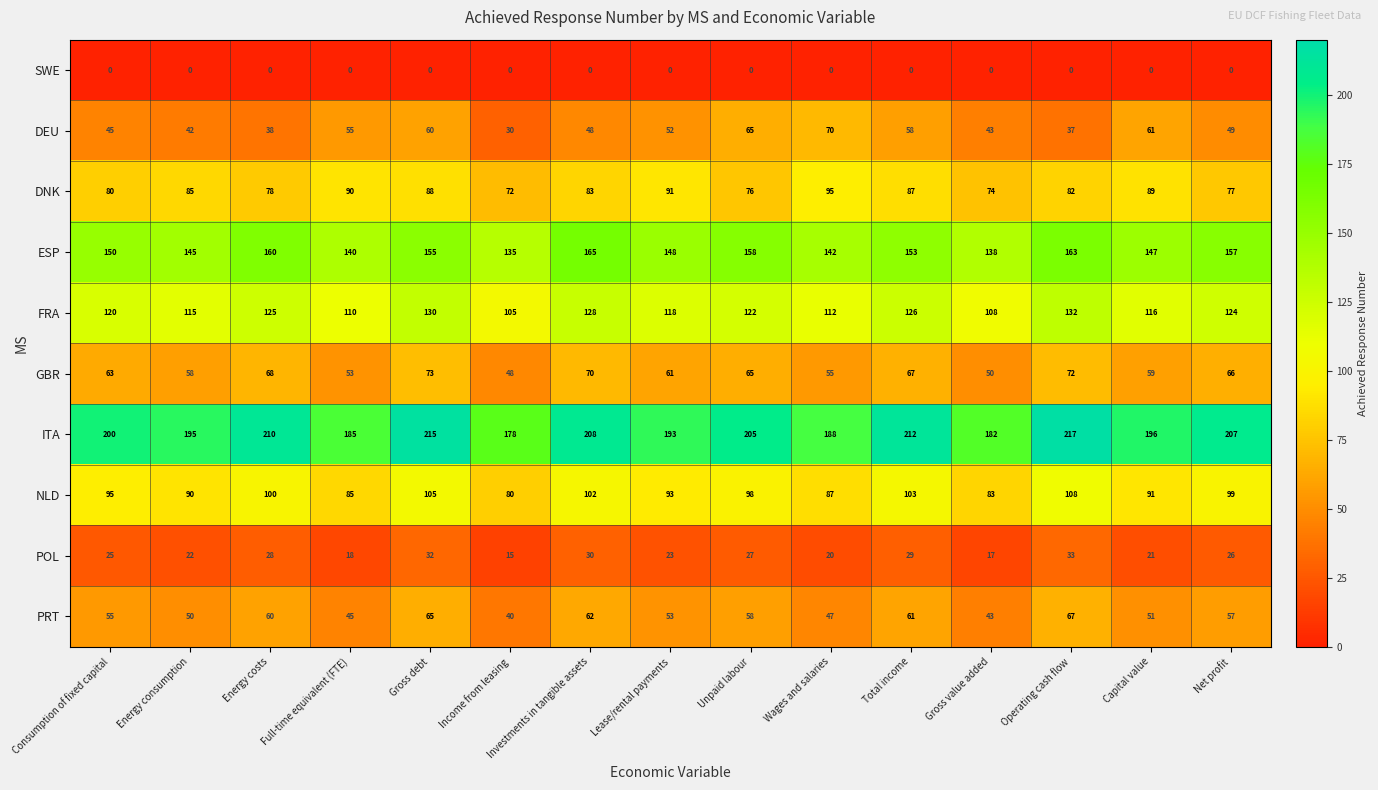

Is it true that ESP equals 261 at Lease/rental payments?

False